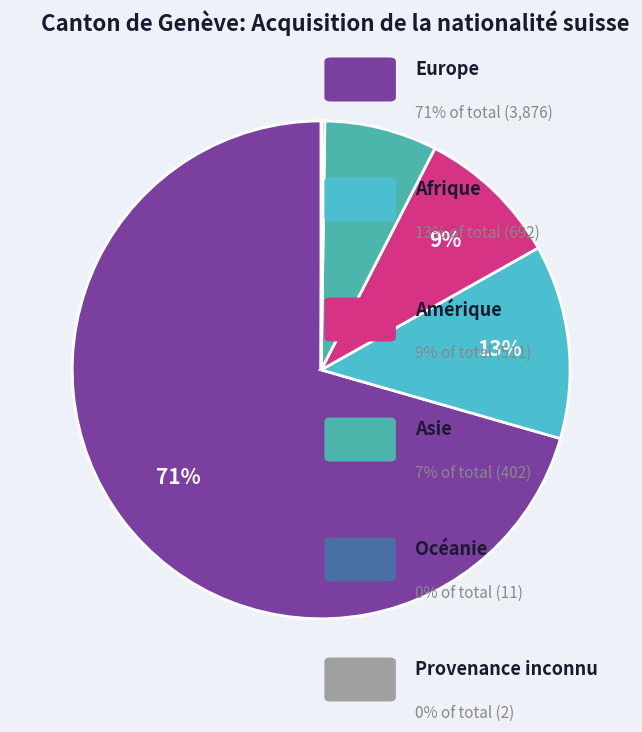

Which category has the biggest portion of the pie?

Europe